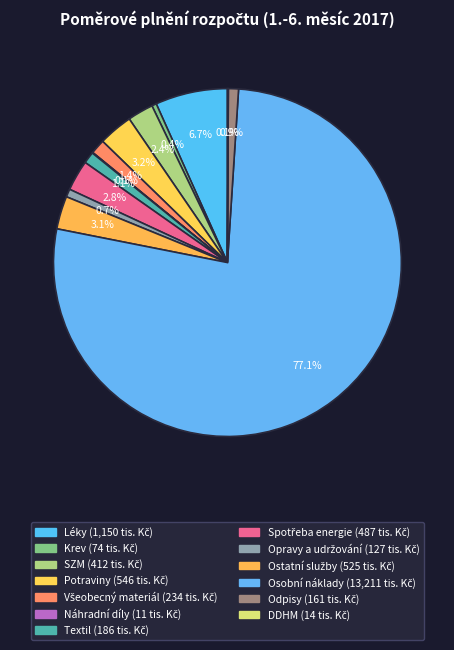

True or false: DDHM accounts for 12% of the total.

False